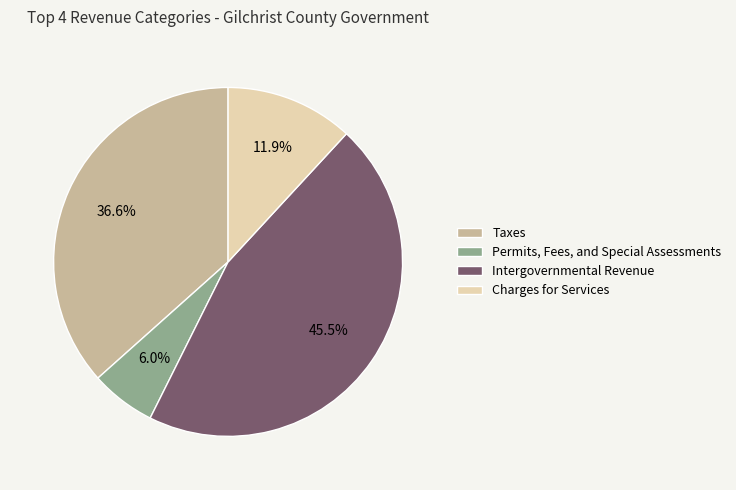

Is it true that Taxes is 37% of the pie?

True